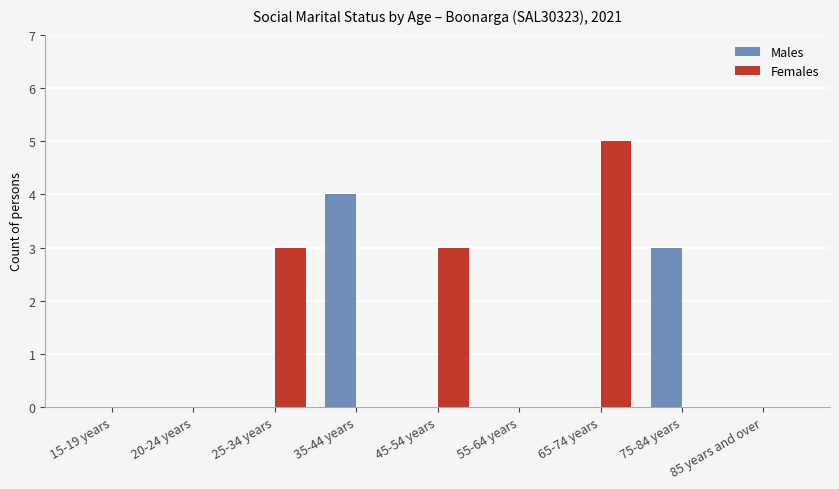

At which category is the sum across all series the highest?

65-74 years